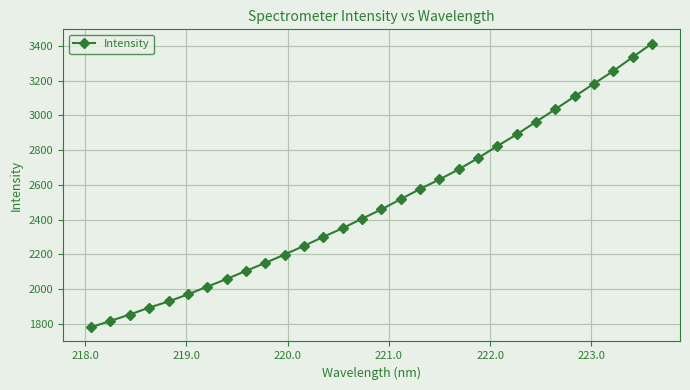

What is the minimum value shown in the chart?

1781.2